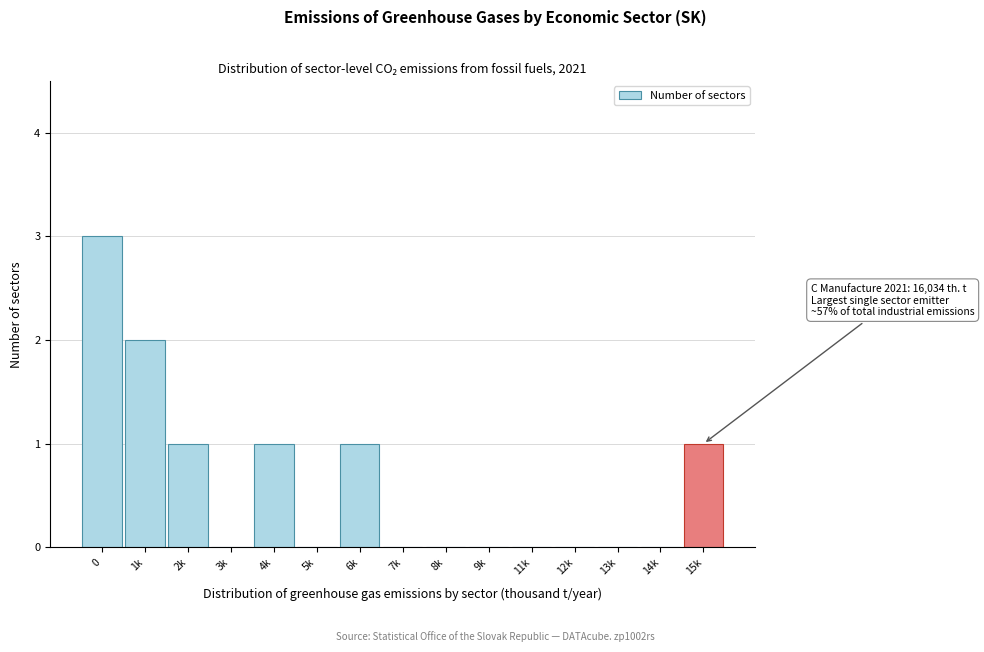

Reading left to right, extract all data points from this chart.

0=3	1k=2	2k=1	3k=0	4k=1	5k=0	6k=1	7k=0	8k=0	9k=0	11k=0	12k=0	13k=0	14k=0	15k=1